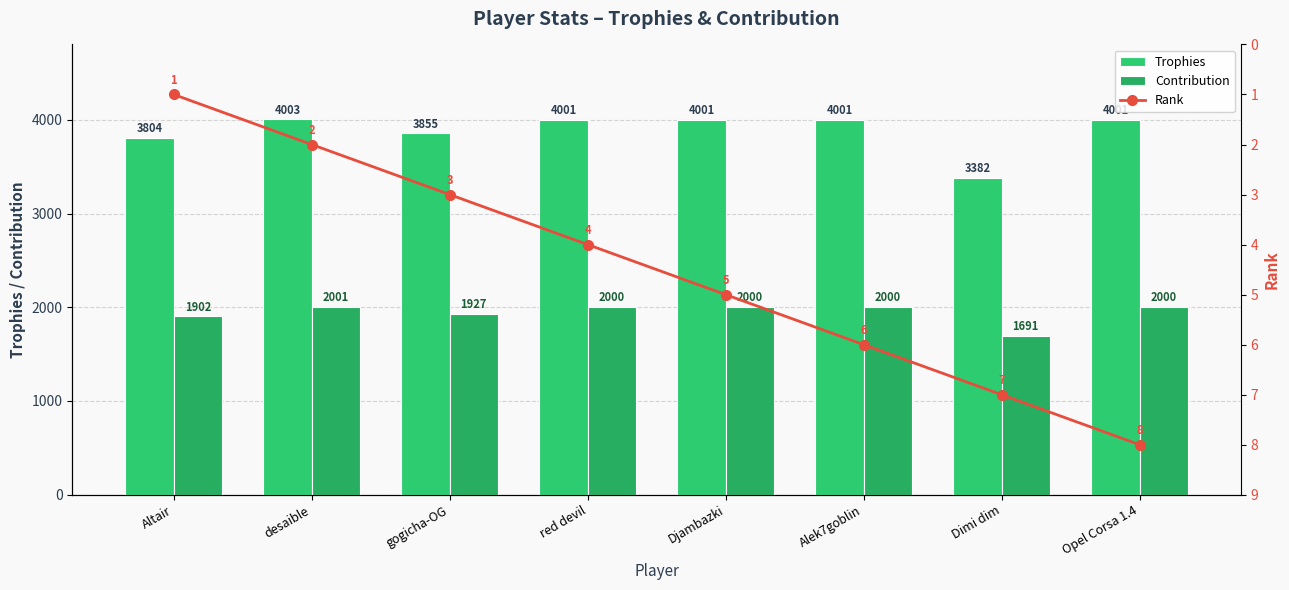

Rank the series by their average value, from highest to lowest.

Trophies, Contribution, Rank